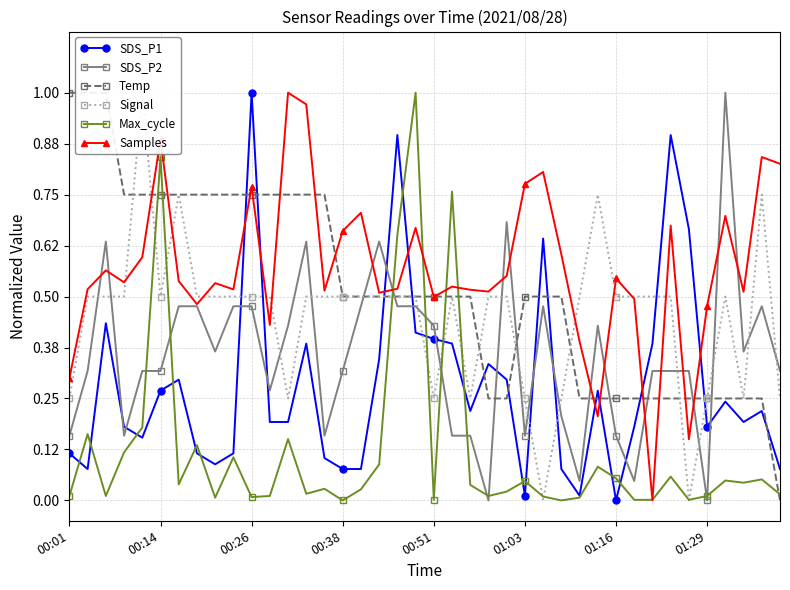

Is it true that SDS_P1 equals 0.0 at 00:38?

False